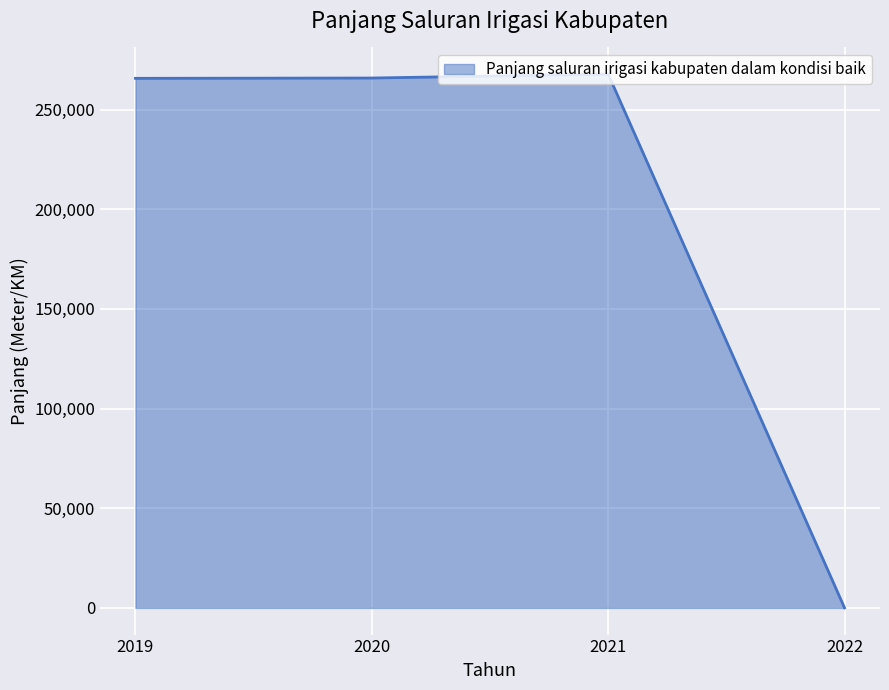

How many lines are shown in the chart?

1